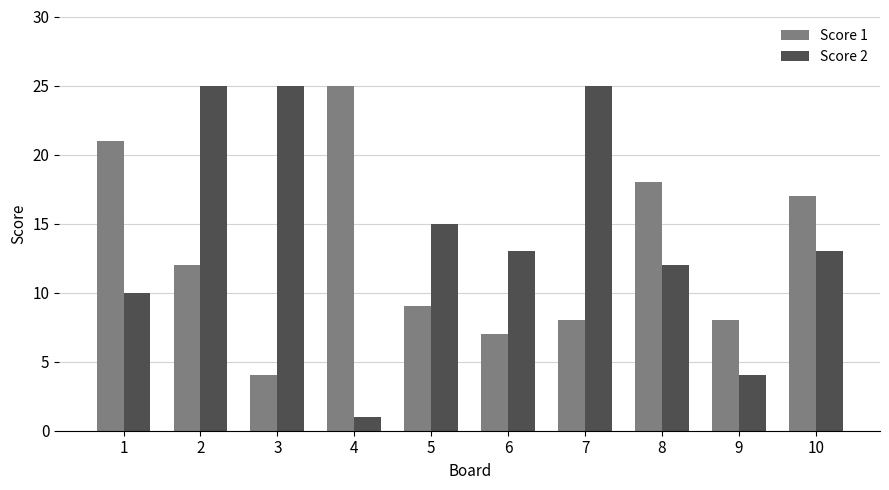

Reading left to right, what are all the values shown in this chart?

Score 1: 1=21	2=12	3=4	4=25	5=9	6=7	7=8	8=18	9=8	10=17
Score 2: 1=10	2=25	3=25	4=1	5=15	6=13	7=25	8=12	9=4	10=13